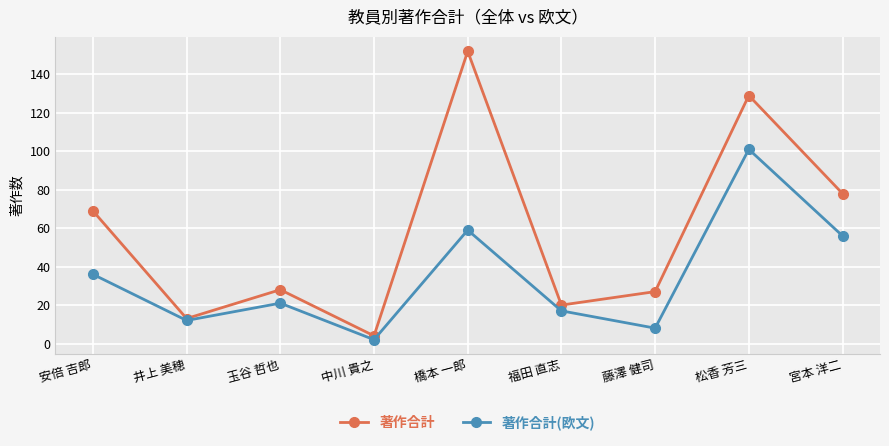

What is the value of the 著作合計 point at the 1st from the left?

69